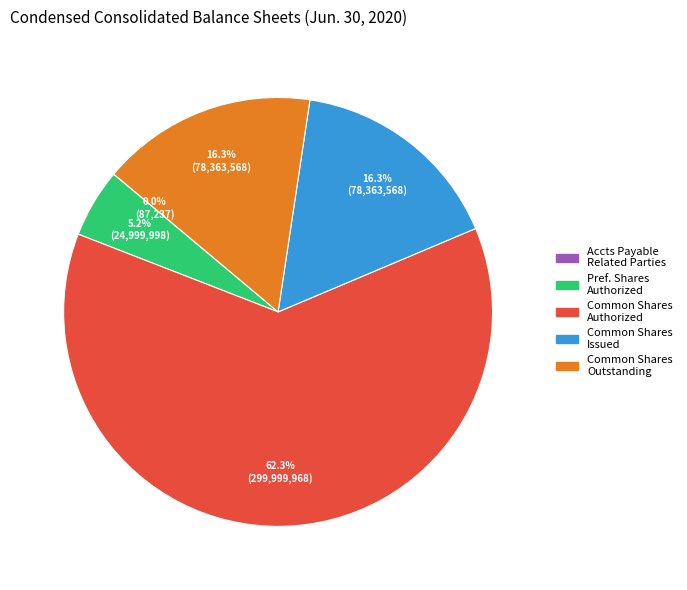

Is there a majority slice in this chart?

Yes